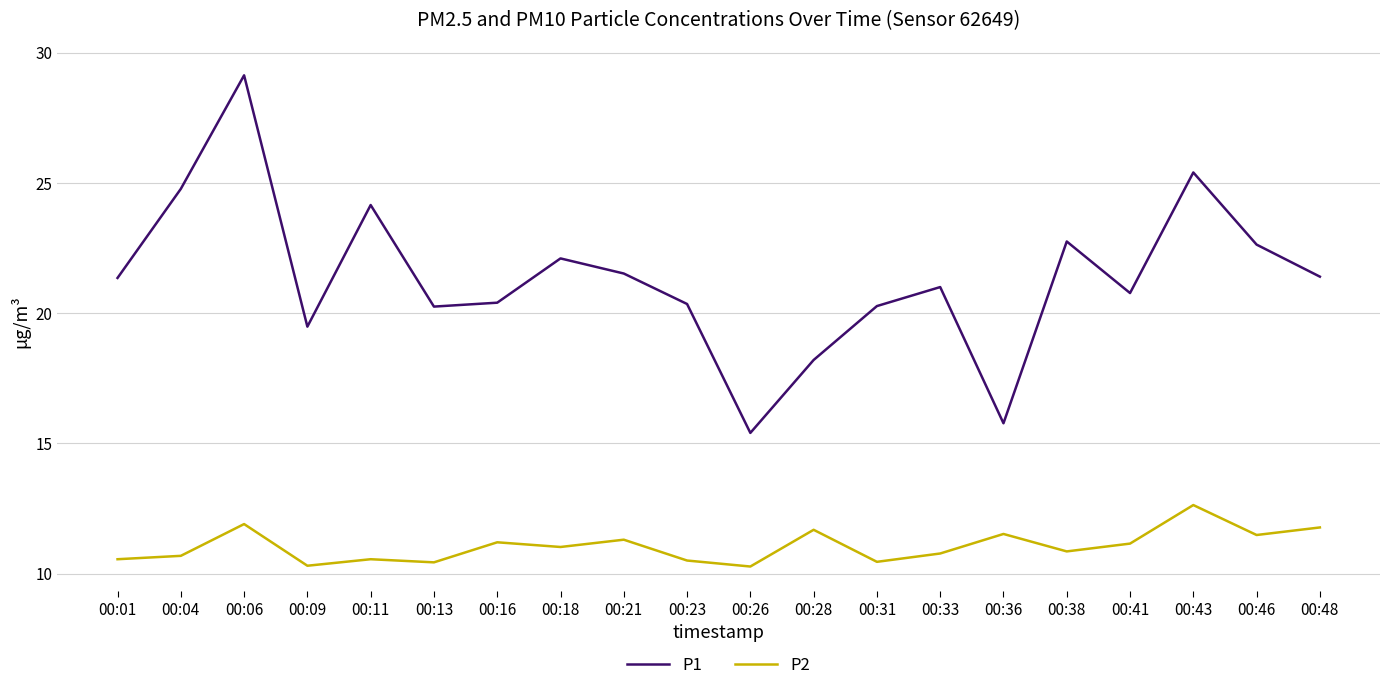

The P2 series shows 11.2 at 00:16. True or false?

True